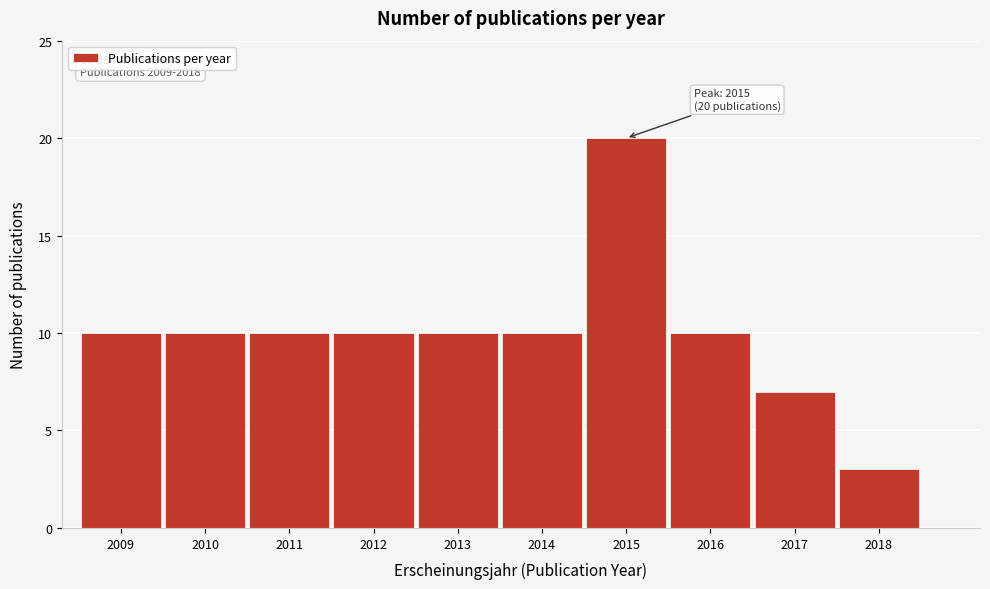

Reading left to right, what are all the values shown in this chart?

2009=10	2010=10	2011=10	2012=10	2013=10	2014=10	2015=20	2016=10	2017=7	2018=3